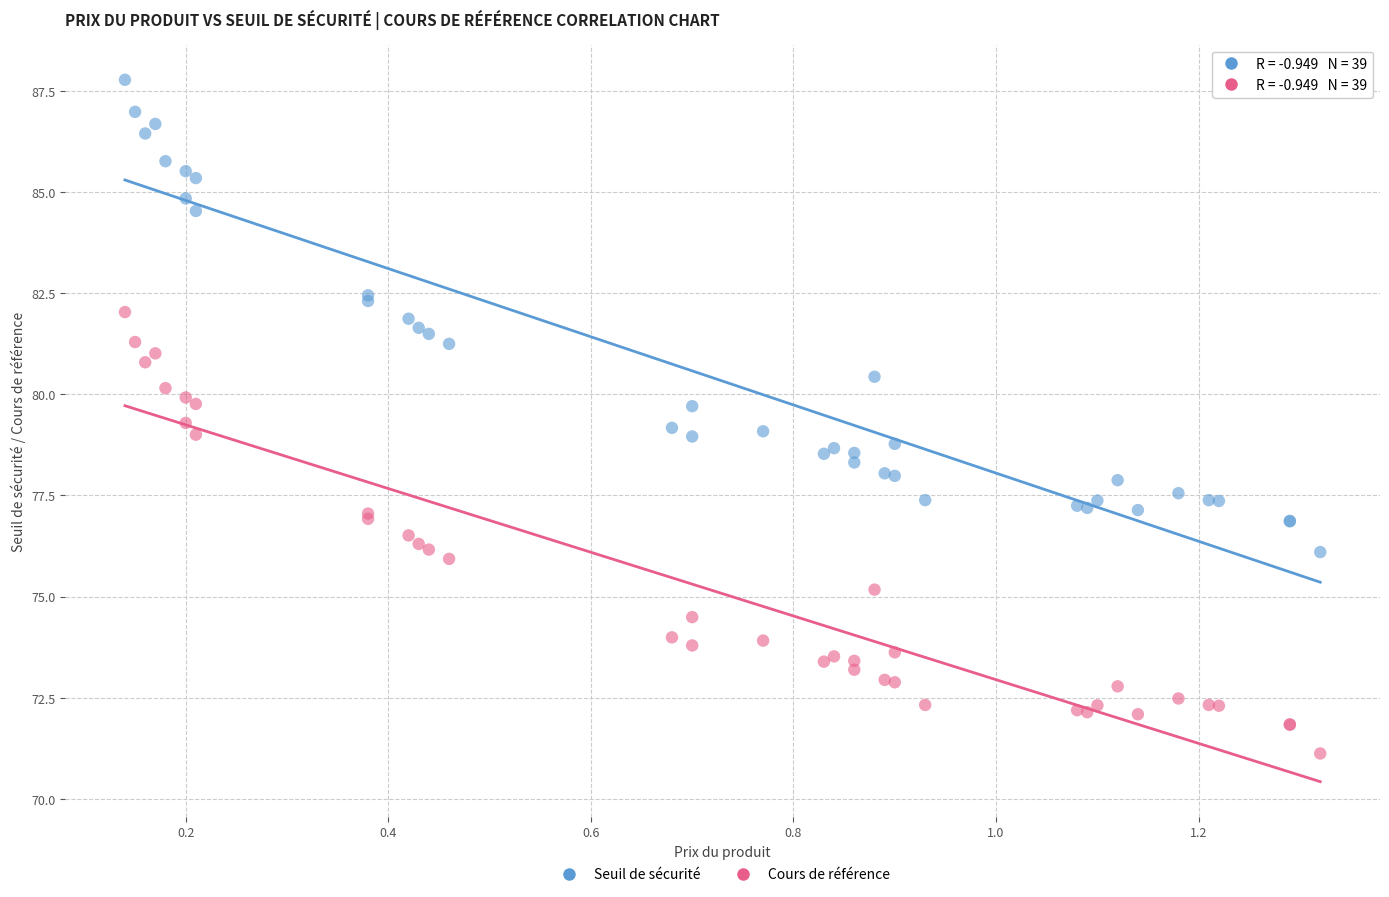

What are all the series names shown in the legend?

Seuil de sécurité, Cours de référence